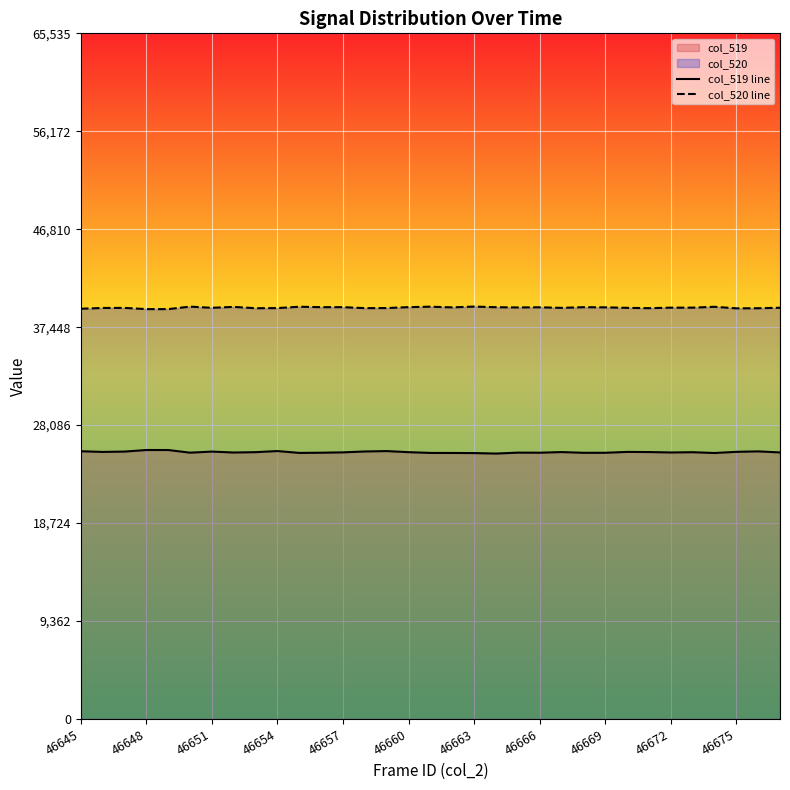

What is the maximum value shown in the chart?

39417